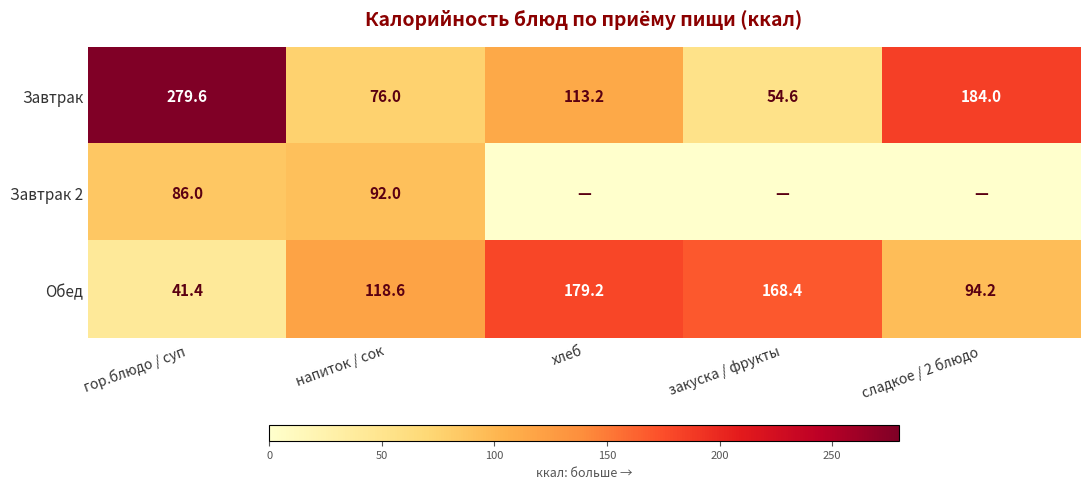

The Обед series shows 94.2 at сладкое / 2 блюдо. True or false?

True